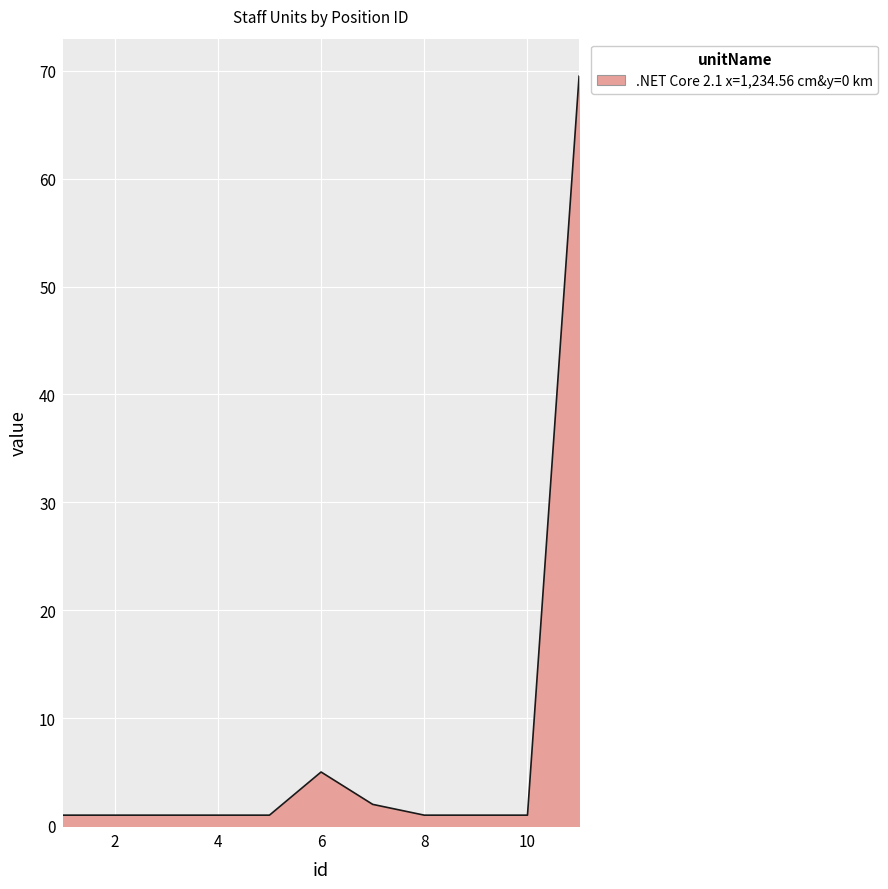

Does the chart have visible grid lines?

Yes